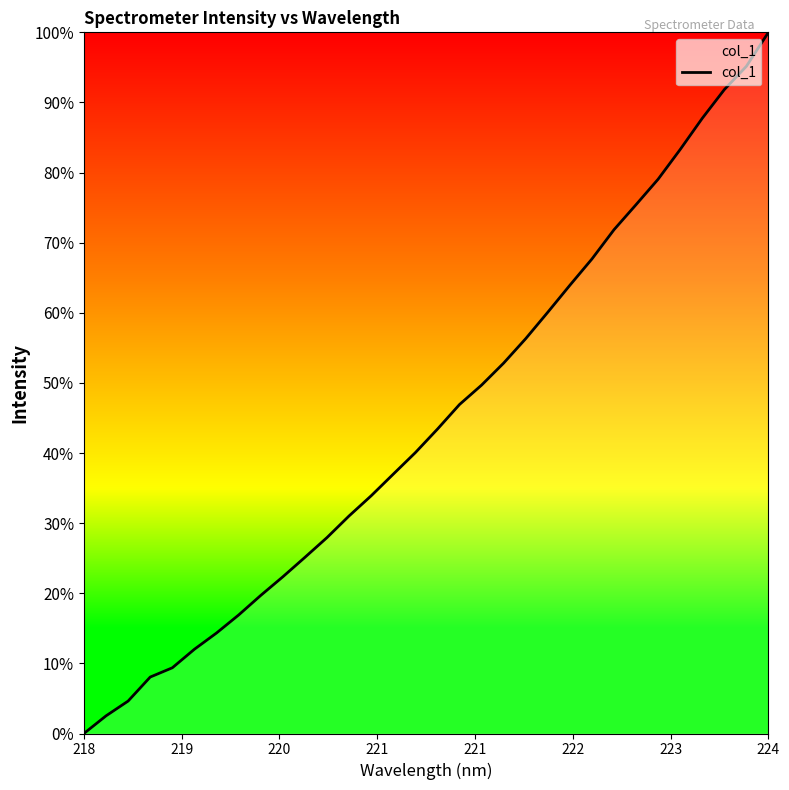

True or false: there are more than 1 points higher than both neighbors.

False